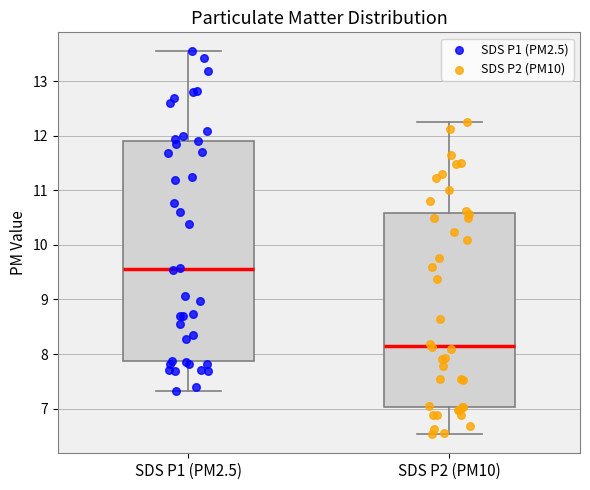

Where is the upper edge of the box for SDS P1 (PM2.5) on the y-axis? The values are not printed on the chart, so give them approximately, as read against the axis.

11.9